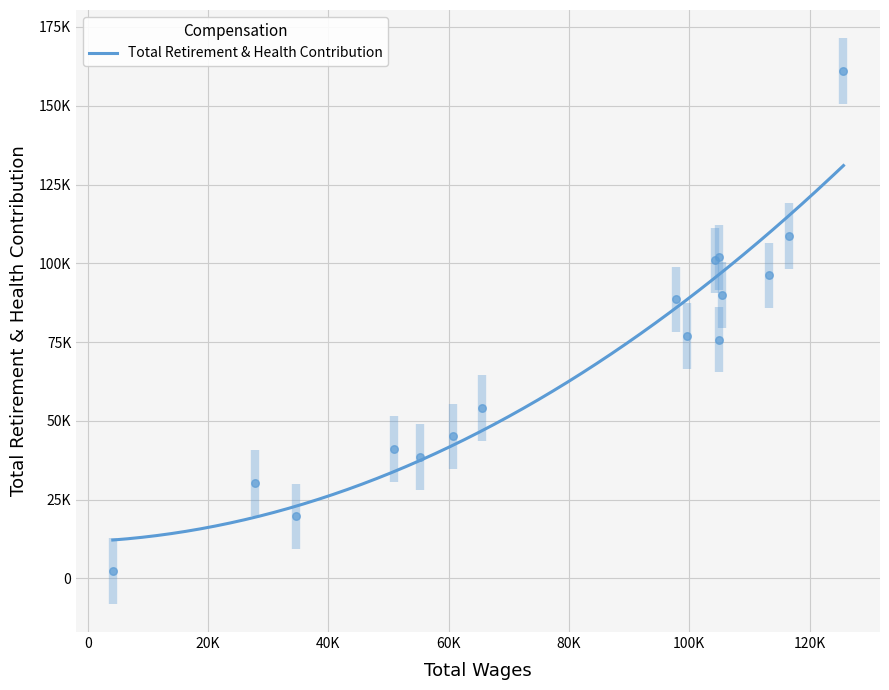

What is the ratio of the value at 50981 to the value at 60778?

0.9